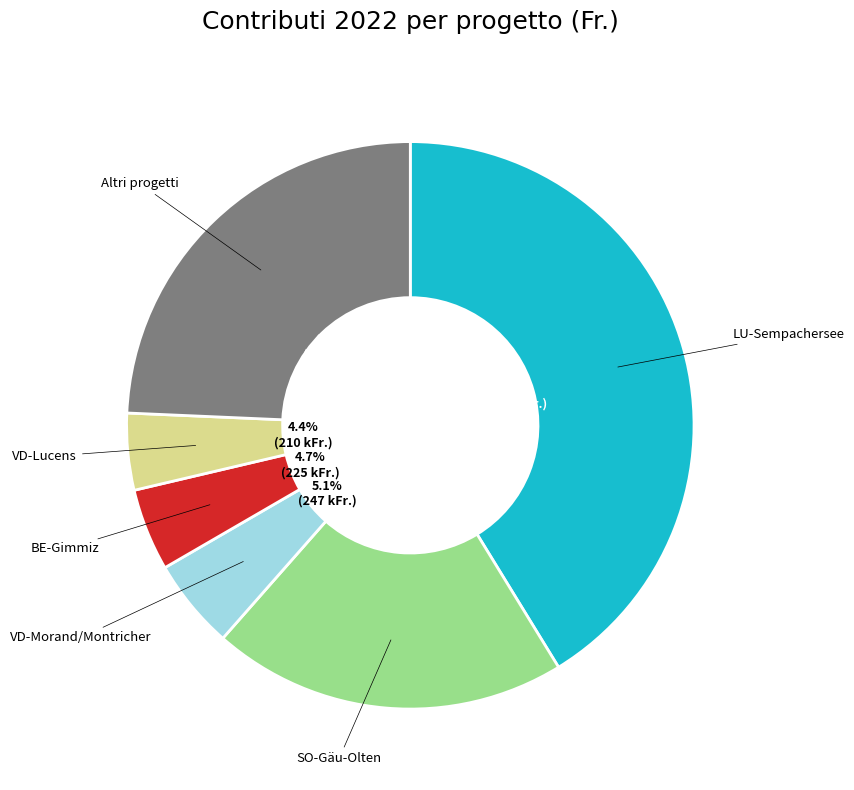

Does any single category account for the majority?

No